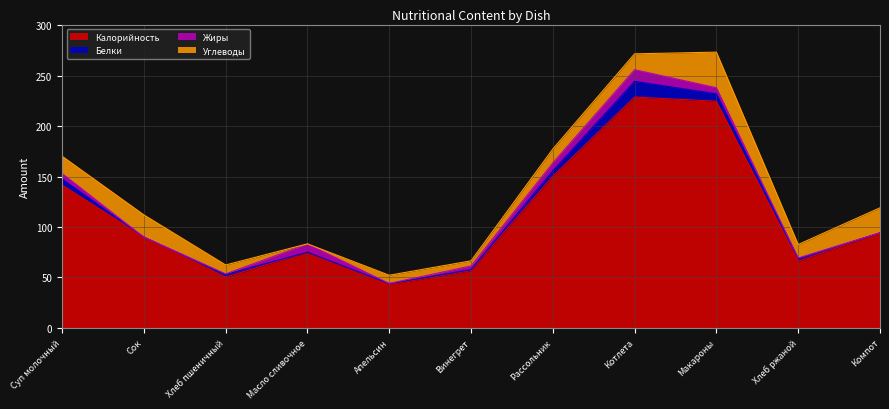

Is it true that Углеводы equals 17.1 at Суп молочный?

True